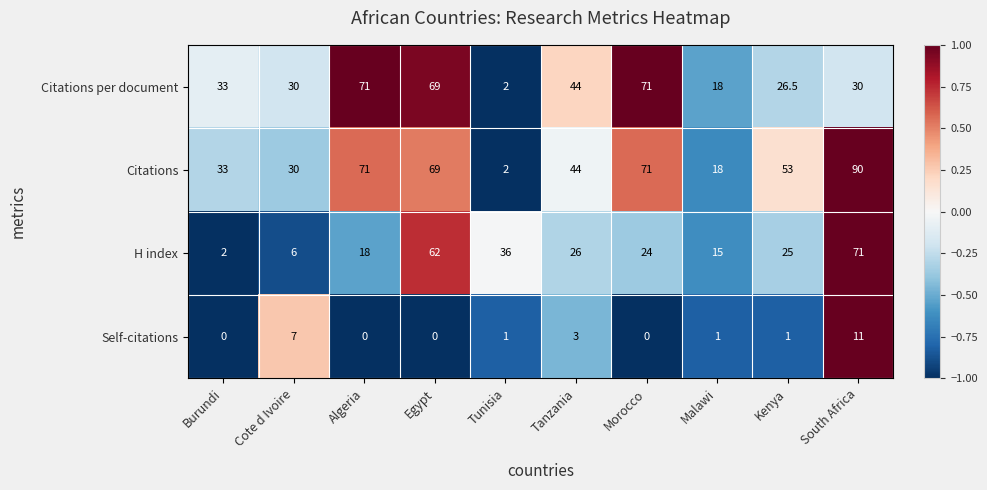

At which label does Citations first exceed 53?

Algeria